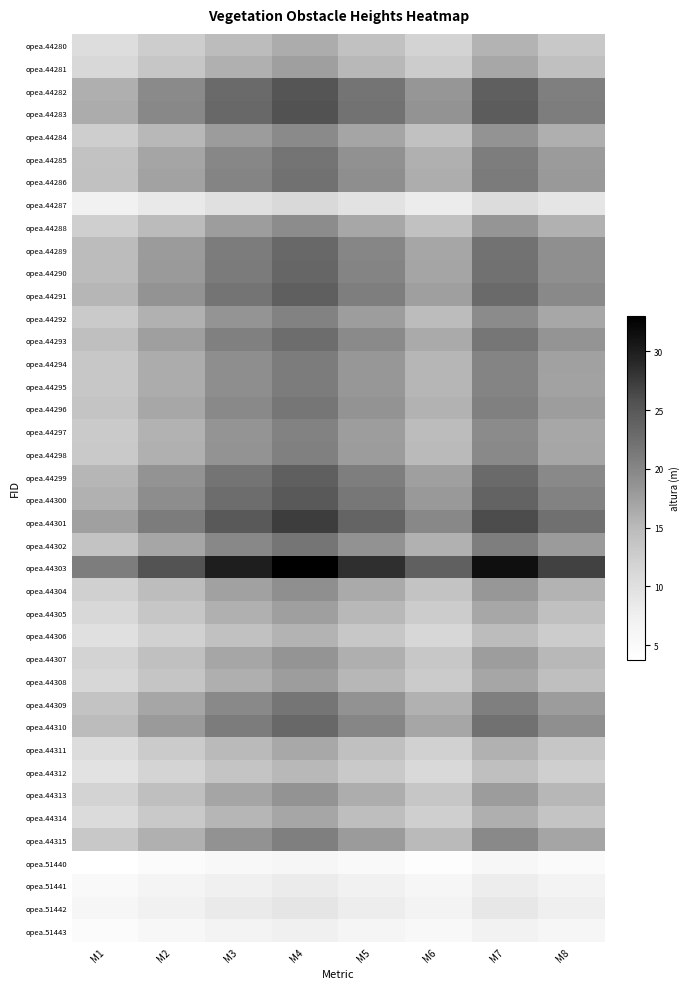

Which label corresponds to the largest value in the chart?

M4